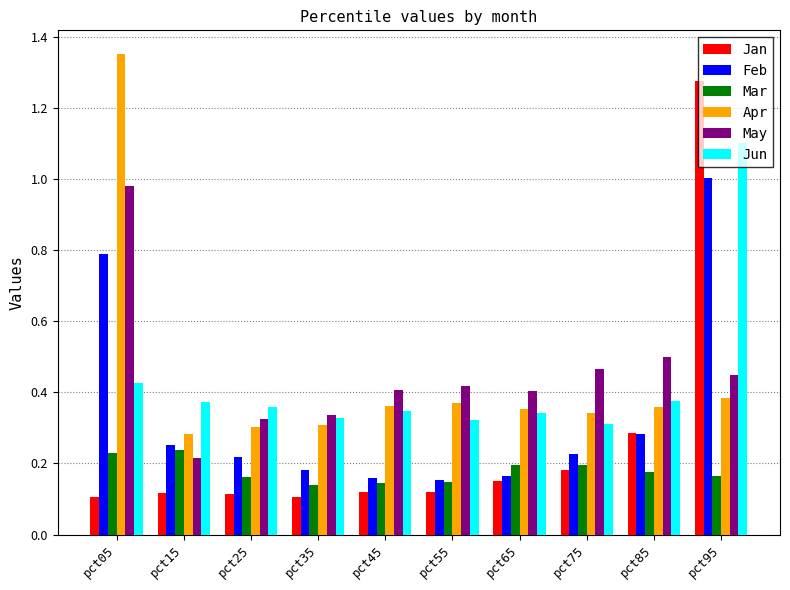

Which category has the highest value in the Jun series?

pct95